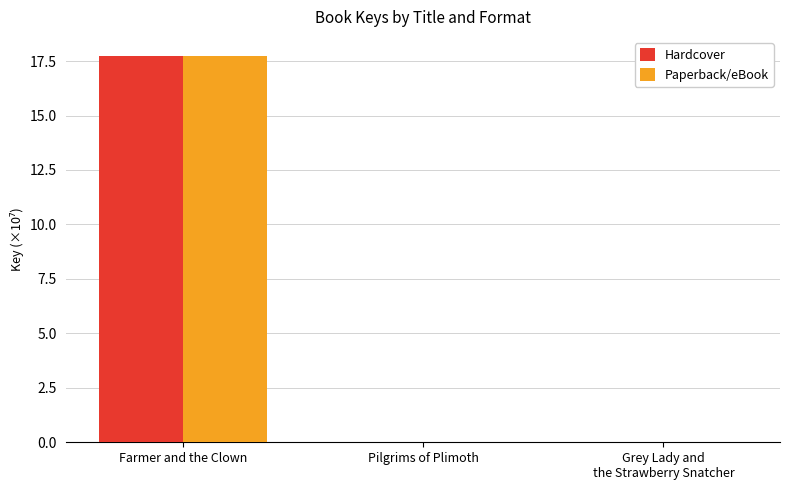

The value of Paperback/eBook at Farmer and the Clown is 30.0. True or false?

False